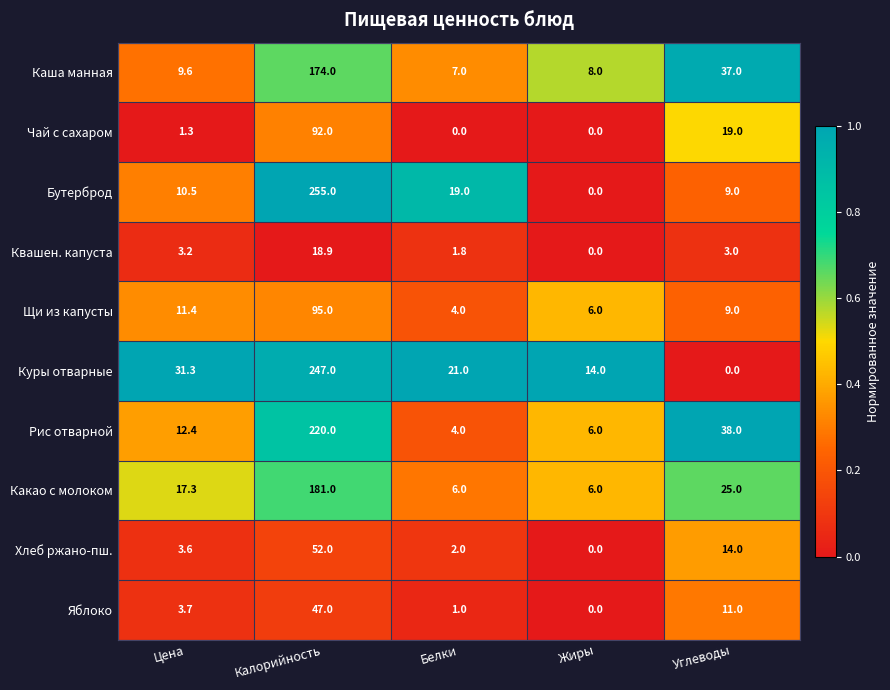

Is it true that Квашен. капуста equals 1.2 at Белки?

False